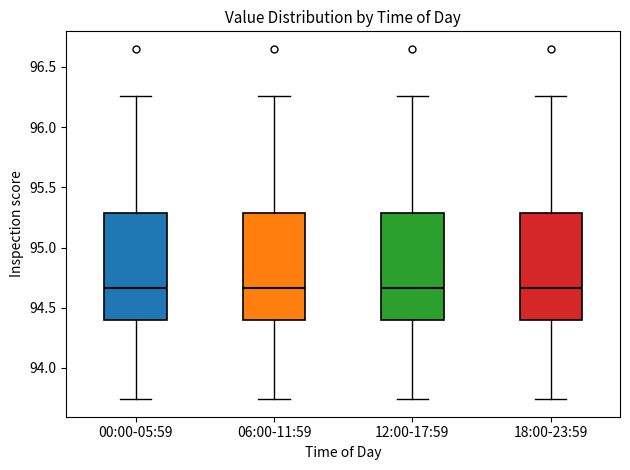

Reading left to right, read every box against the y-axis: the position of its median line, the range the box covers, and the ends of its whiskers. The values are not printed on the chart, so give them approximately, as read against the axis.

00:00-05:59: median 94.65, box 94.40 to 95.30, whiskers 93.75 to 96.25
06:00-11:59: median 94.65, box 94.40 to 95.30, whiskers 93.75 to 96.25
12:00-17:59: median 94.65, box 94.40 to 95.30, whiskers 93.75 to 96.25
18:00-23:59: median 94.65, box 94.40 to 95.30, whiskers 93.75 to 96.25